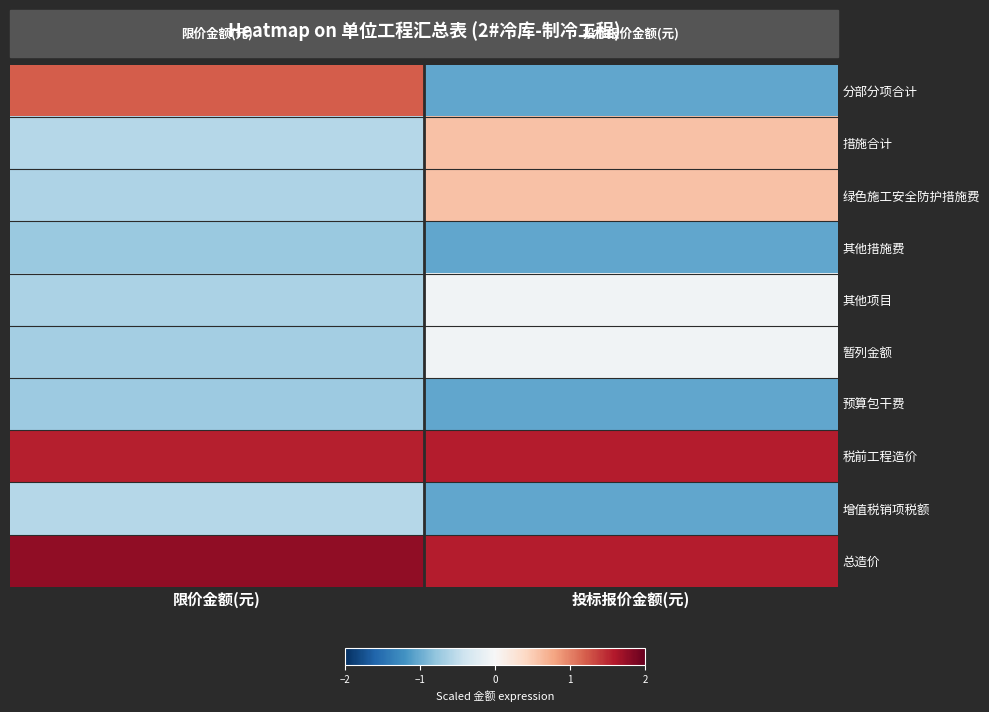

How many data points does each series have?

2